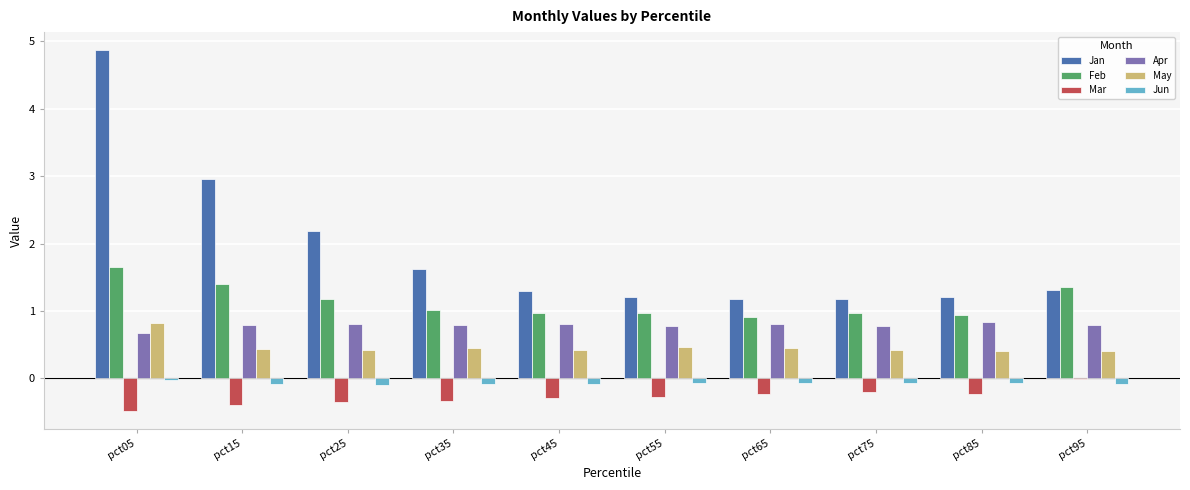

What is the sum of the Mar values at pct25 and pct75?

-0.6